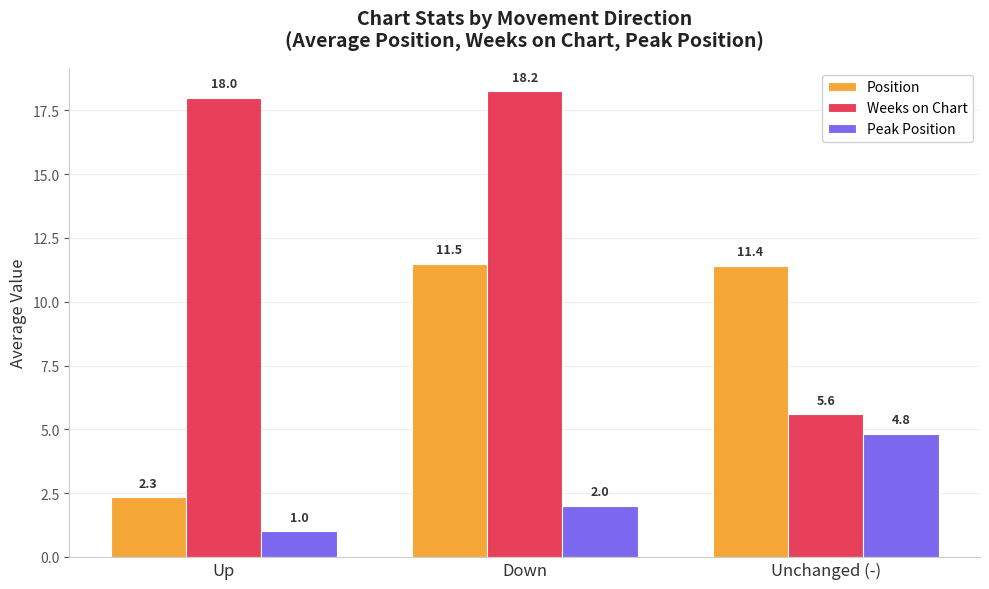

The Weeks on Chart series shows 9.0 at Unchanged (-). True or false?

False